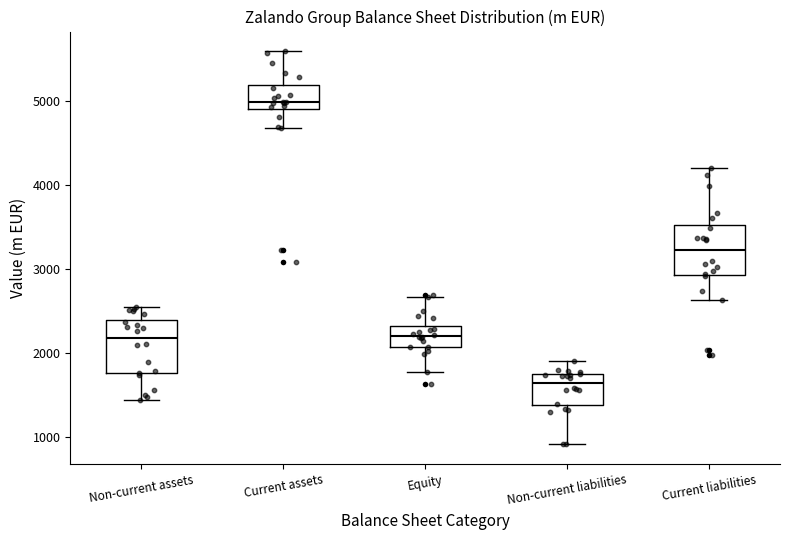

Where does the upper whisker of the box for Current assets end on the y-axis? The values are not printed on the chart, so give them approximately, as read against the axis.

5600